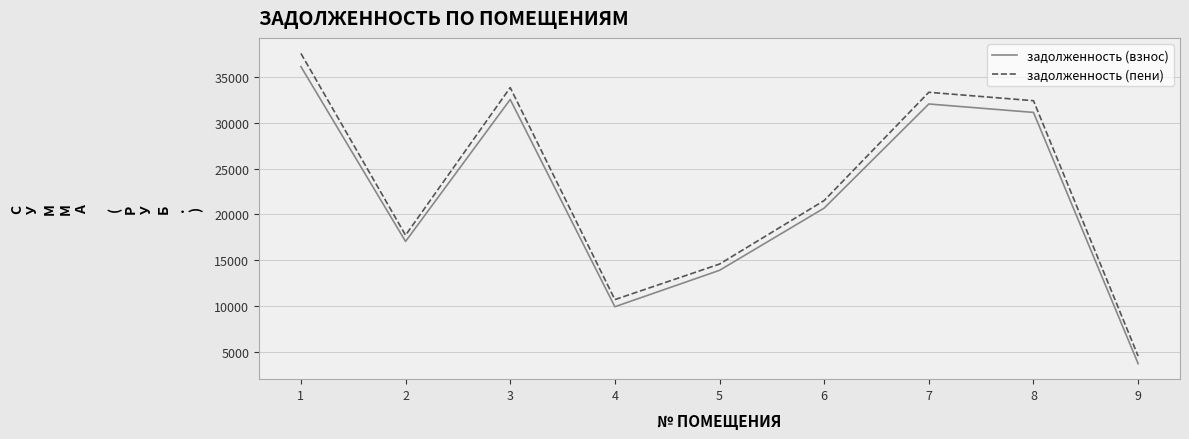

Which series changed the most between 4 and 6?

задолженность (пени)